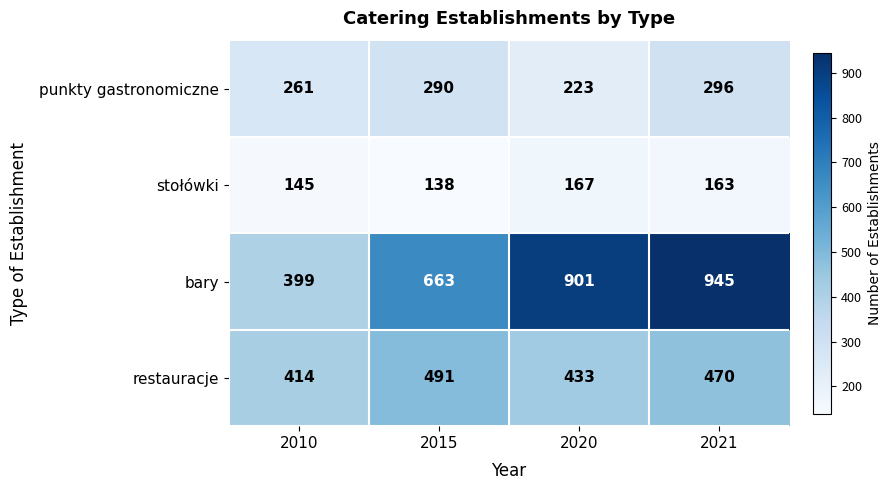

How many categories are shown in the chart?

4